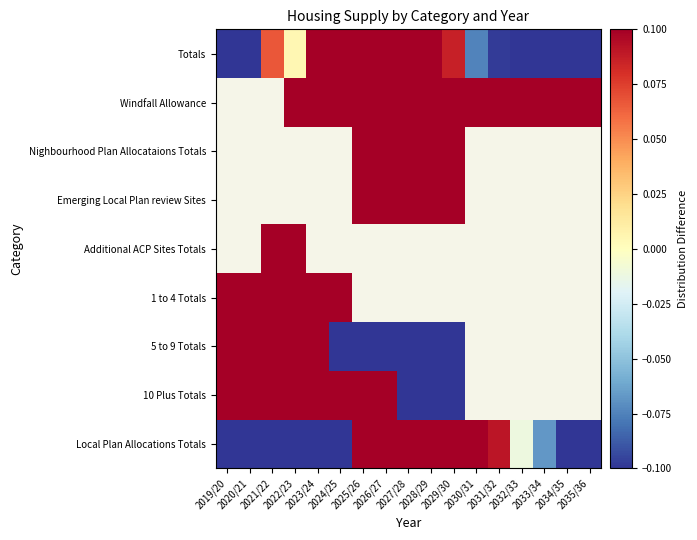

Rank the series at 2031/32 from lowest to highest value.

10 Plus Totals, 5 to 9 Totals, 1 to 4 Totals, Additional ACP Sites Totals, Emerging Local Plan review Sites, Nighbourhood Plan Allocataions Totals, Totals, Local Plan Allocations Totals, Windfall Allowance